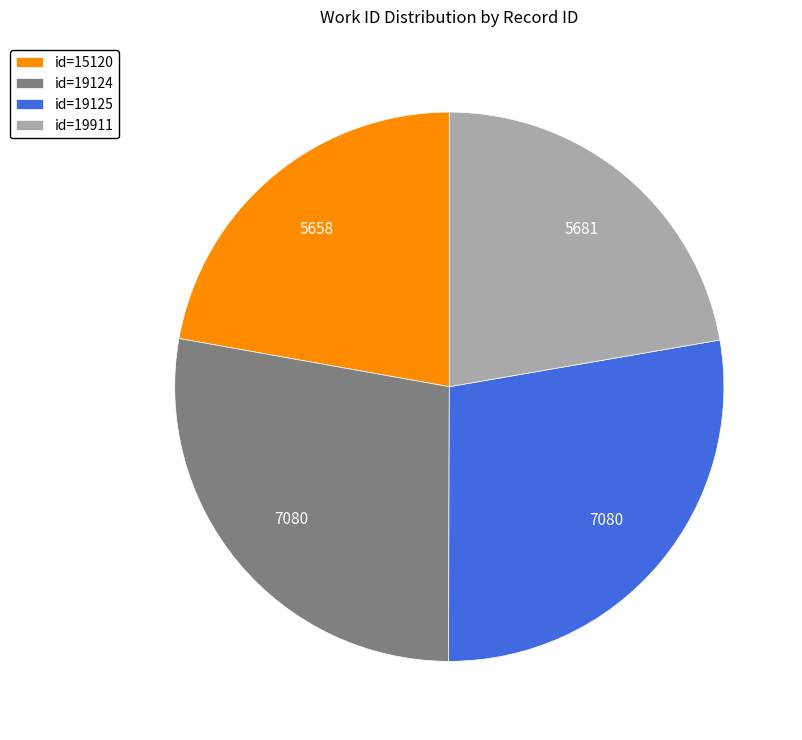

How many slices are in this pie chart?

4